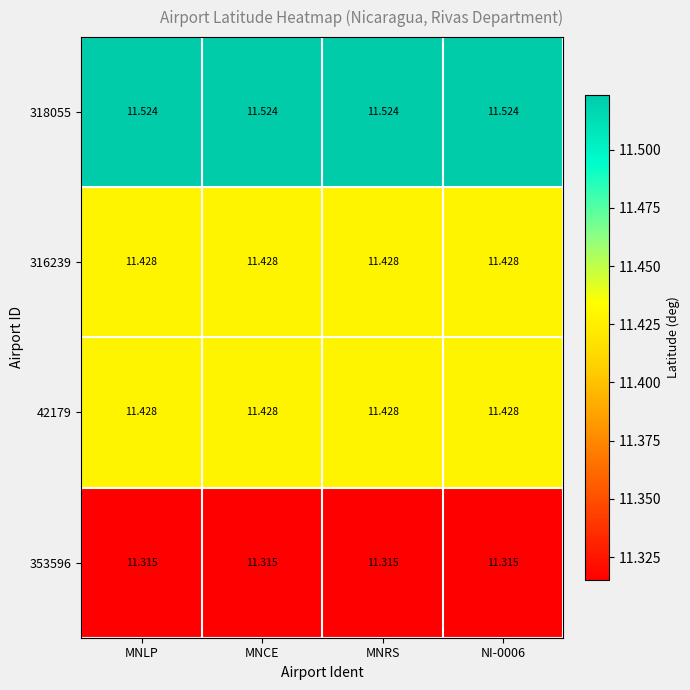

Is the value of 318055 at MNLP greater than the value of 316239 at MNRS?

Yes